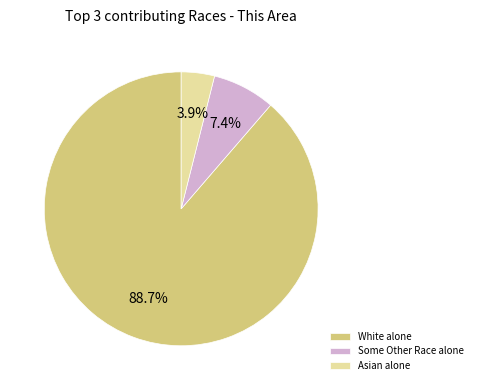

What is the ratio of the value at White alone to the value at Some Other Race alone?

12.0